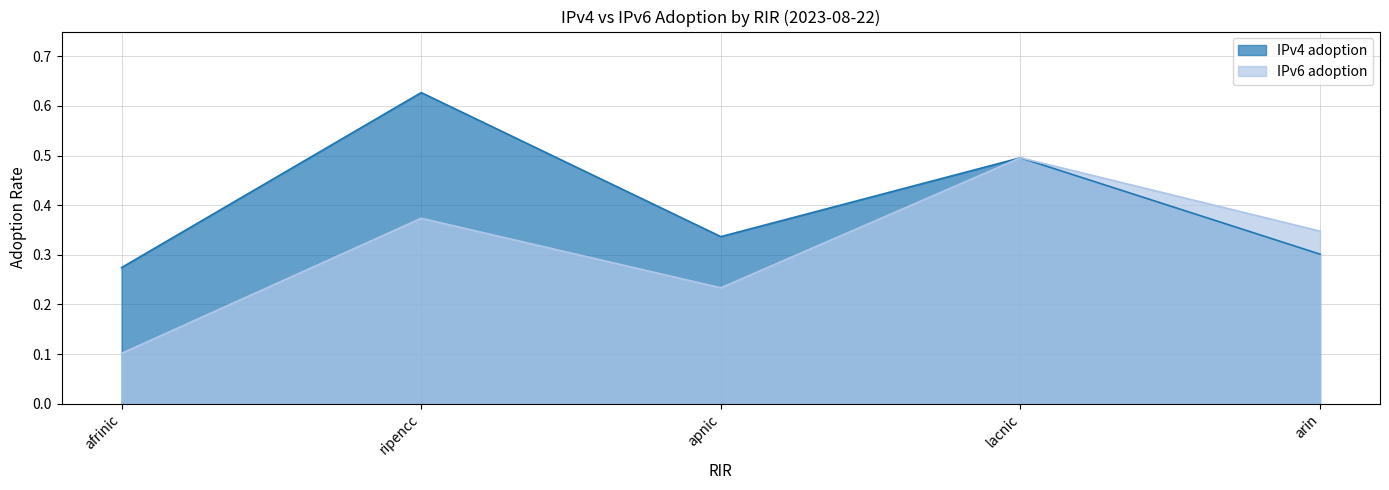

What is the smallest value displayed?

0.1